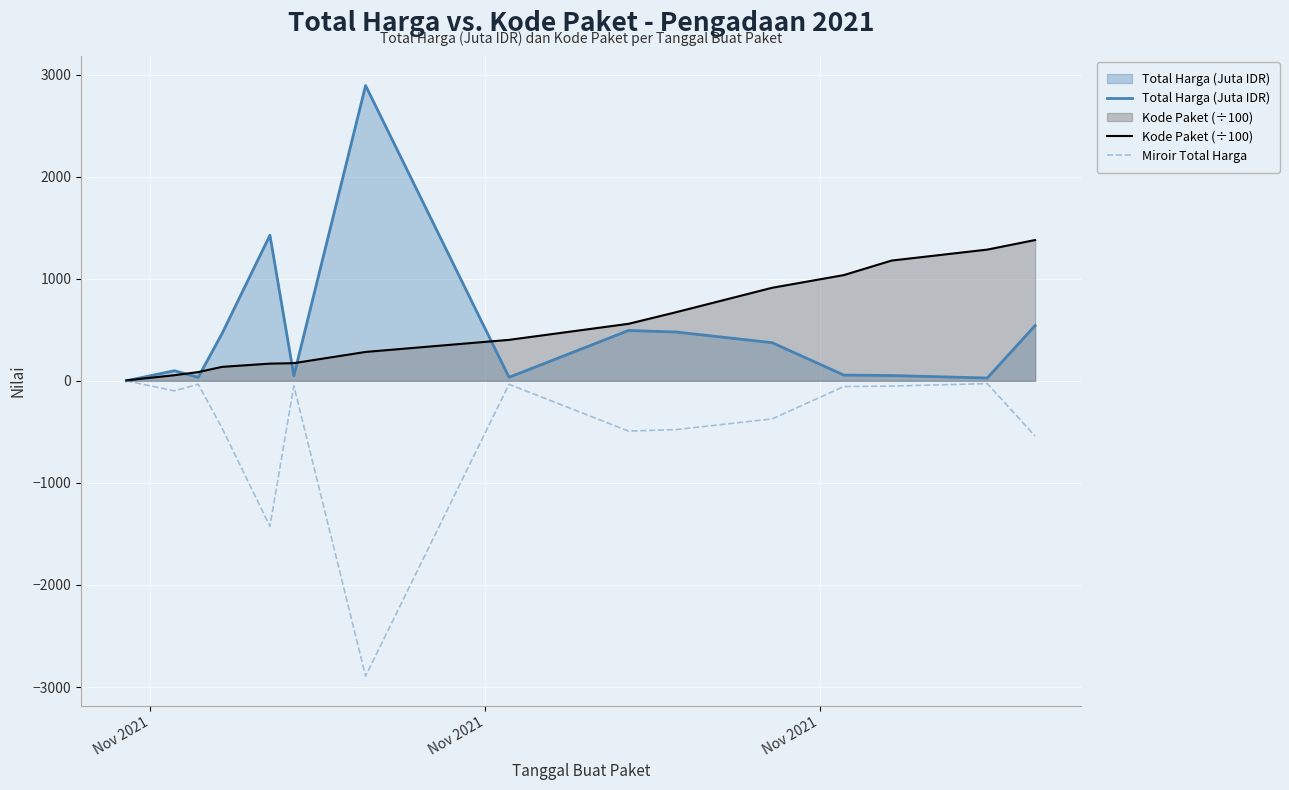

What is the maximum value shown in the chart?

2892.1